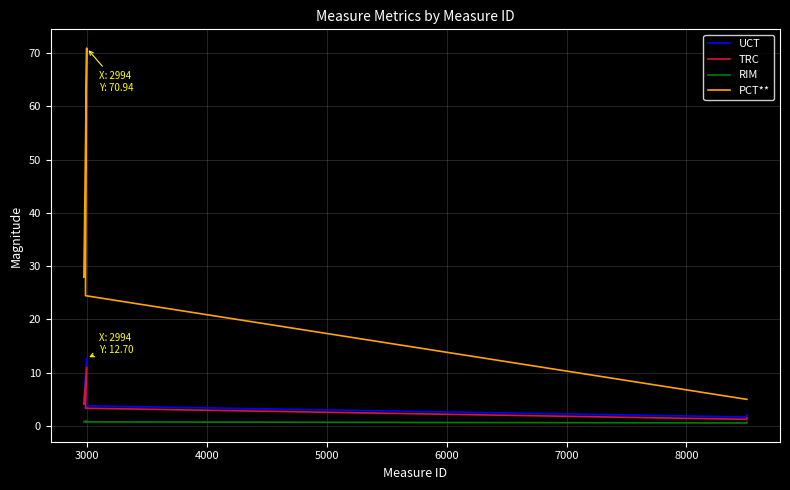

What is the difference between the maximum and minimum values in the TRC series?

9.7